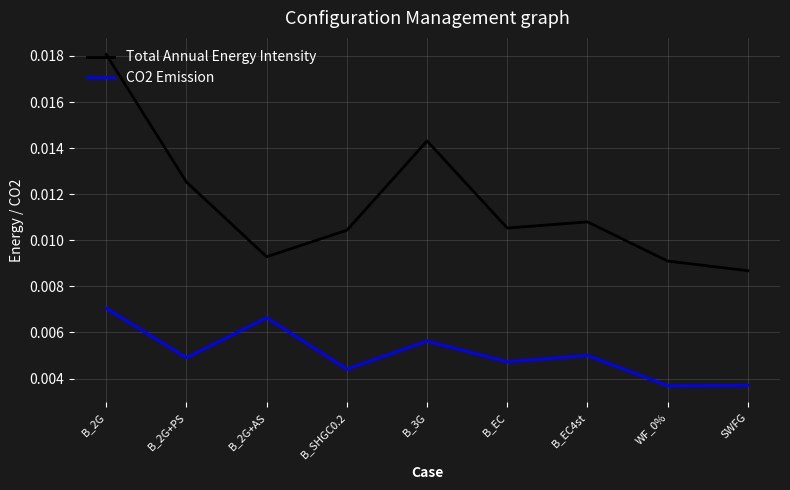

How many interior local valleys does the Total Annual Energy Intensity series have?

2